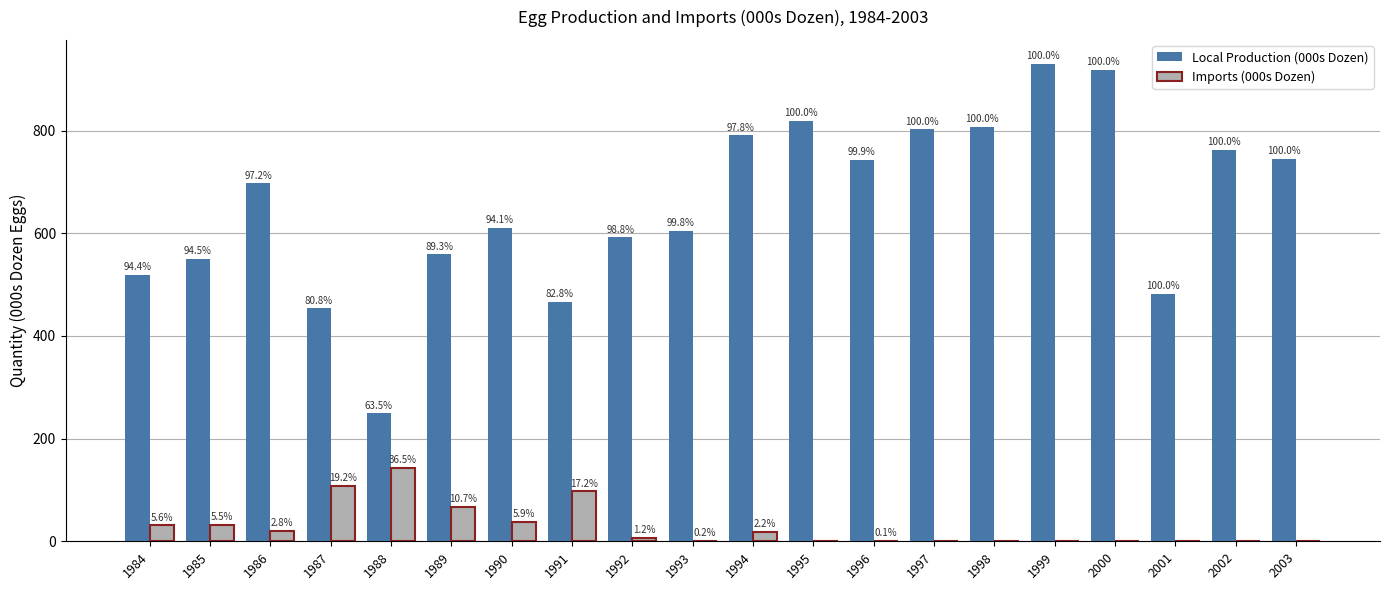

List the series in order of their peak value, highest first.

Local Production (000s Dozen), Imports (000s Dozen)